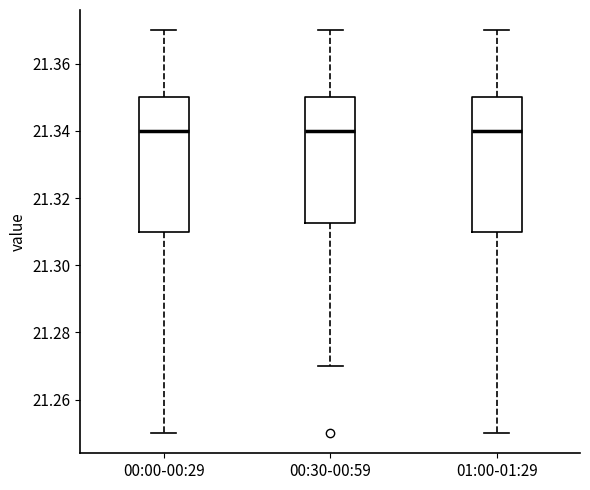

Reading left to right, read every box against the y-axis: the position of its median line, the range the box covers, and the ends of its whiskers. The values are not printed on the chart, so give them approximately, as read against the axis.

00:00-00:29: median 21.340, box 21.310 to 21.350, whiskers 21.250 to 21.370
00:30-00:59: median 21.340, box 21.312 to 21.350, whiskers 21.270 to 21.370
01:00-01:29: median 21.340, box 21.310 to 21.350, whiskers 21.250 to 21.370